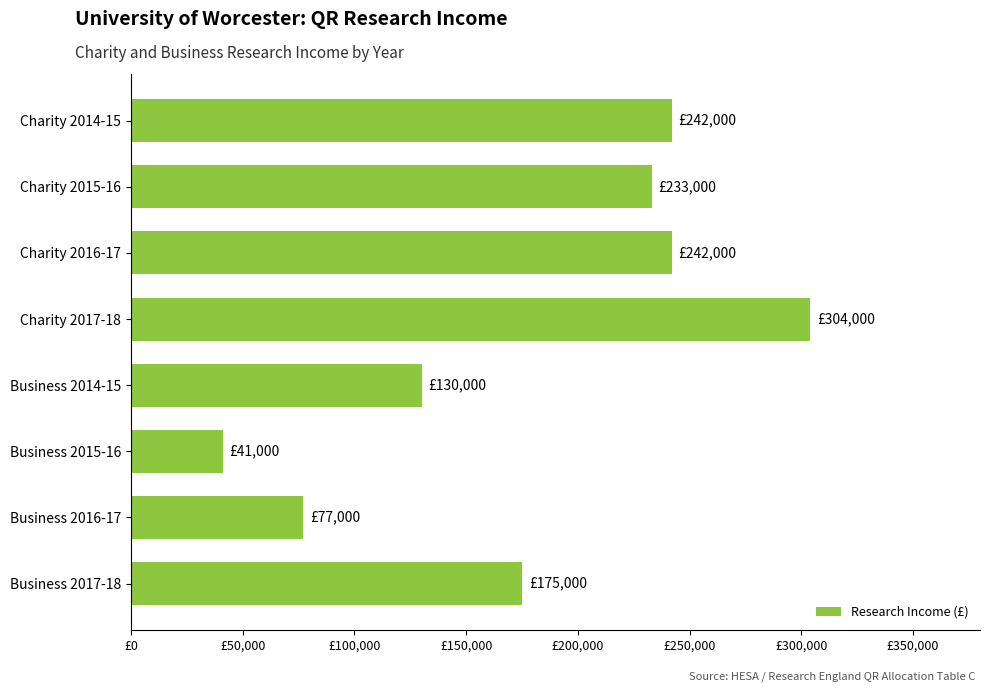

Are the bars horizontal?

Yes